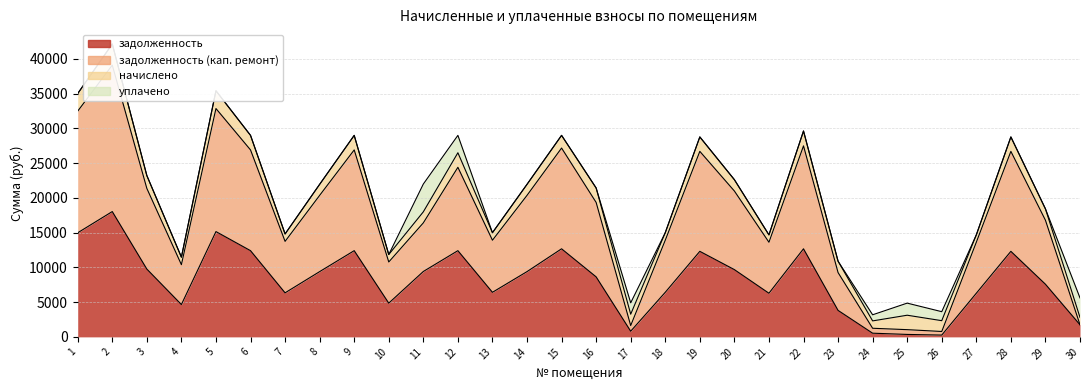

True or false: задолженность (кап. ремонт) and задолженность intersect in this chart.

False